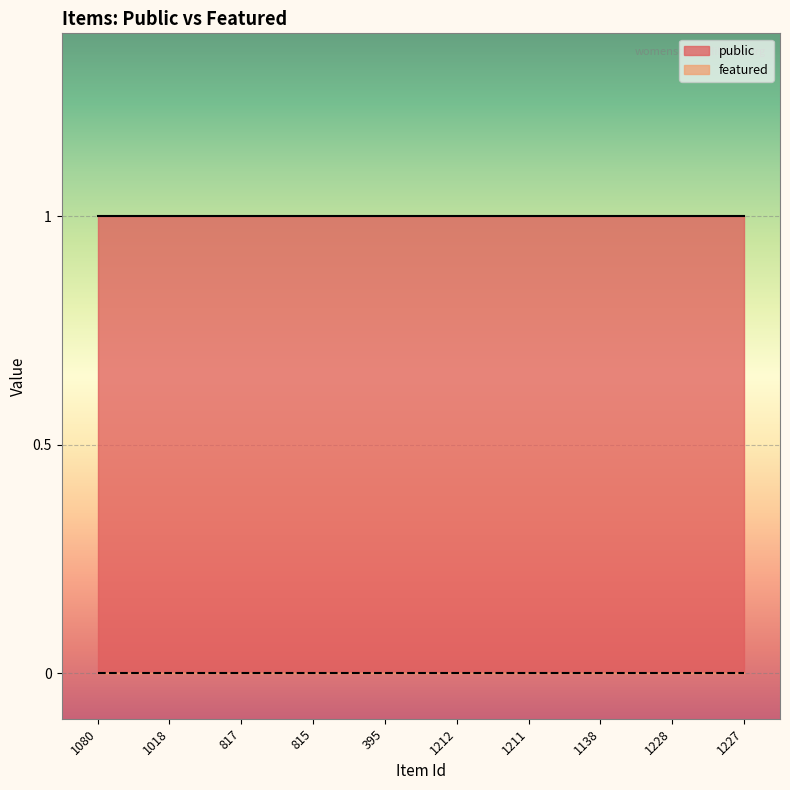

What are all the series names shown in the legend?

public, featured